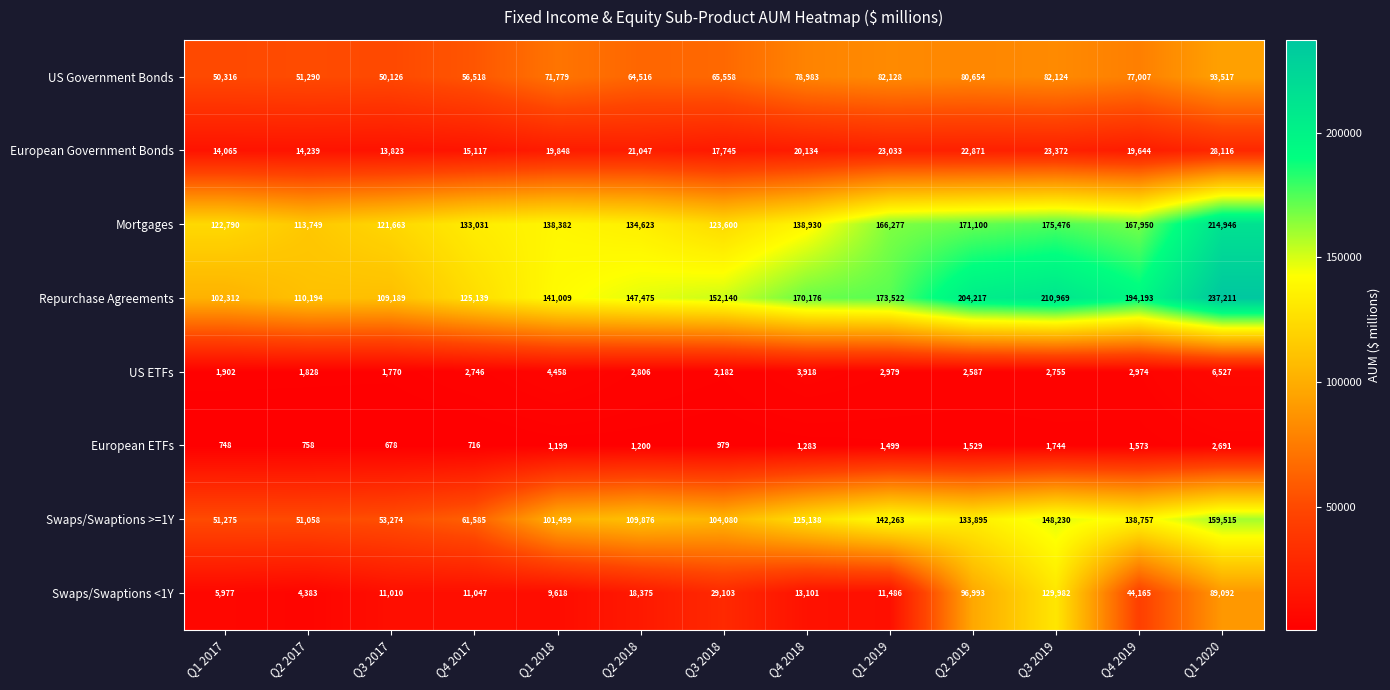

What is the sum of all Swaps/Swaptions >=1Y values?

1380445